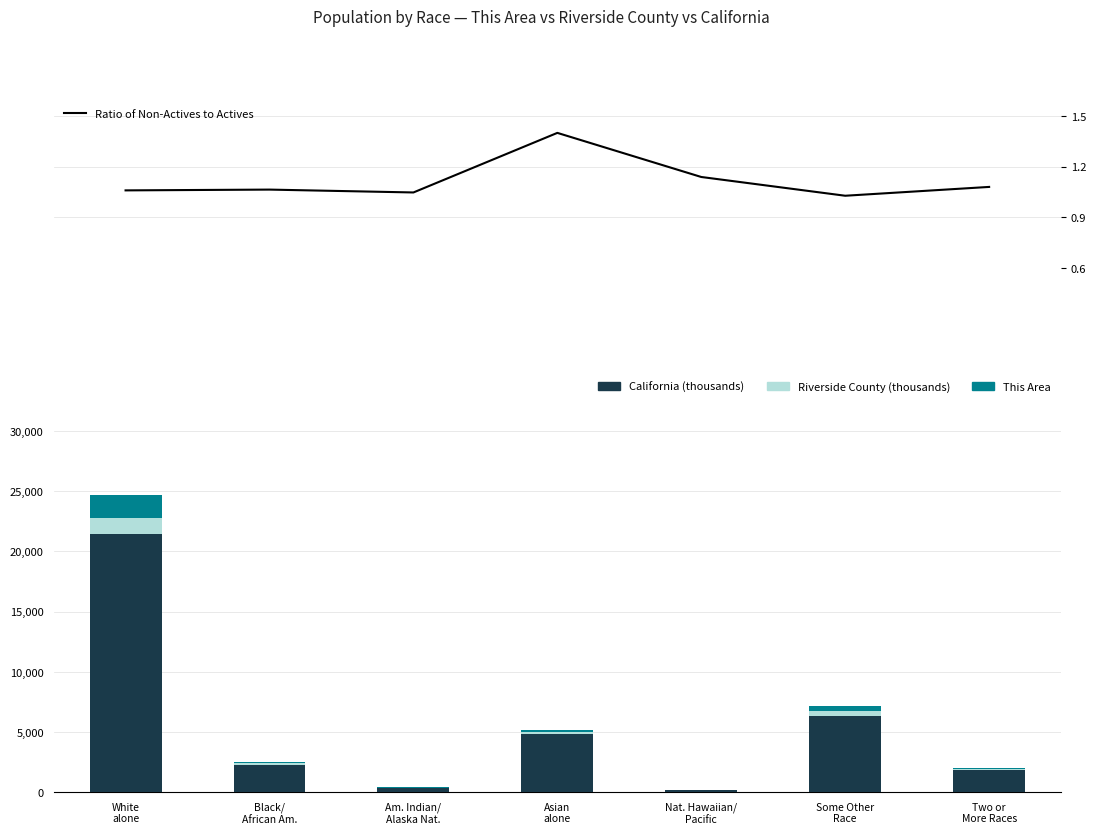

True or false: This Area has a value of 1904.0 at White
alone.

True